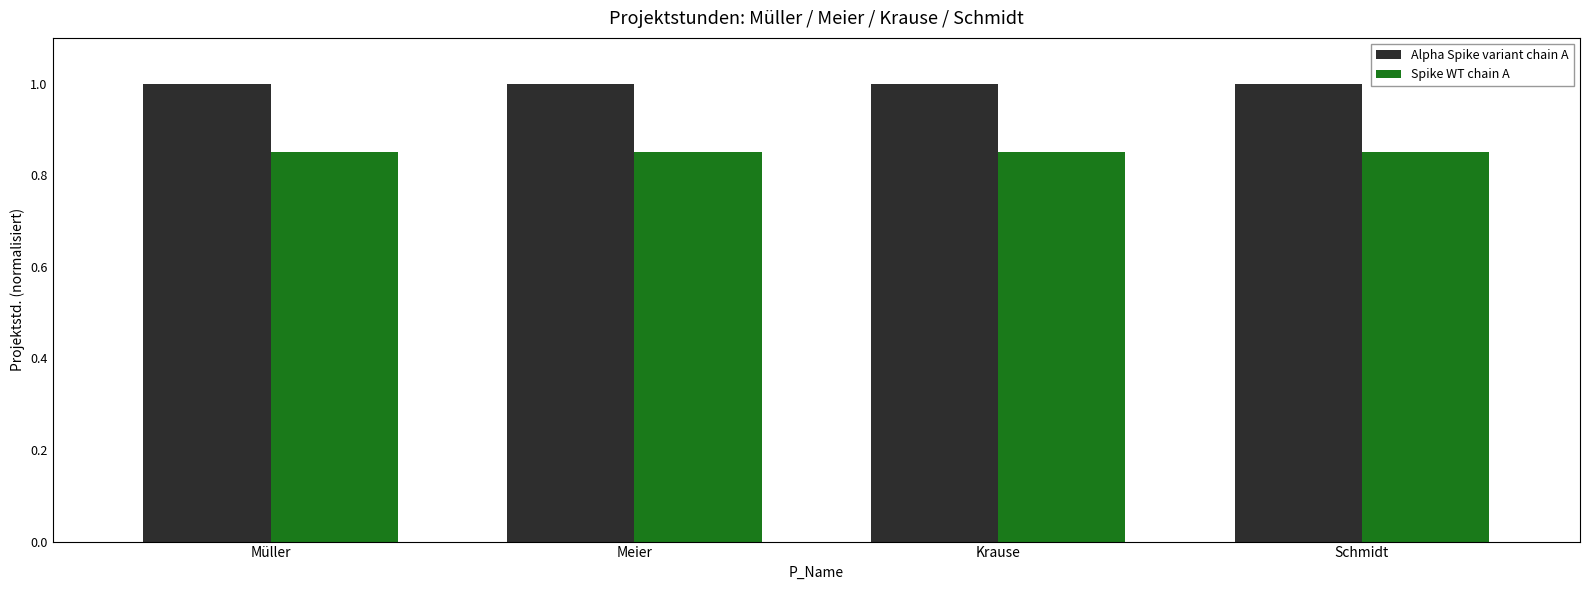

What is the total value across all series at Schmidt?

1.9